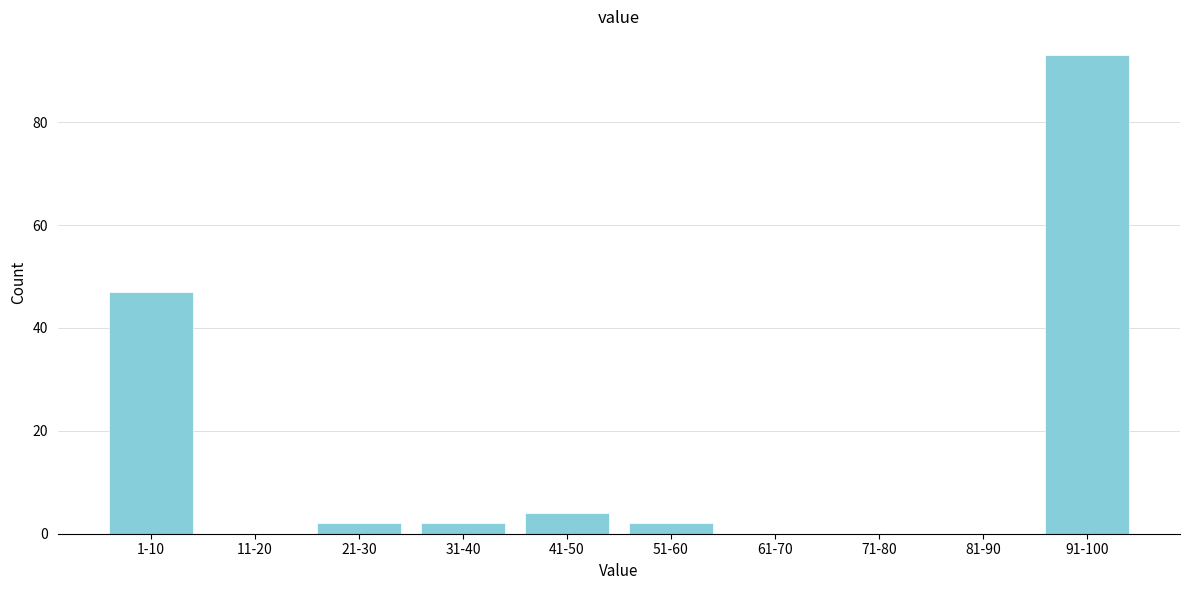

Reading right to left, extract all data points from this chart.

91-100=93	81-90=0	71-80=0	61-70=0	51-60=2	41-50=4	31-40=2	21-30=2	11-20=0	1-10=47